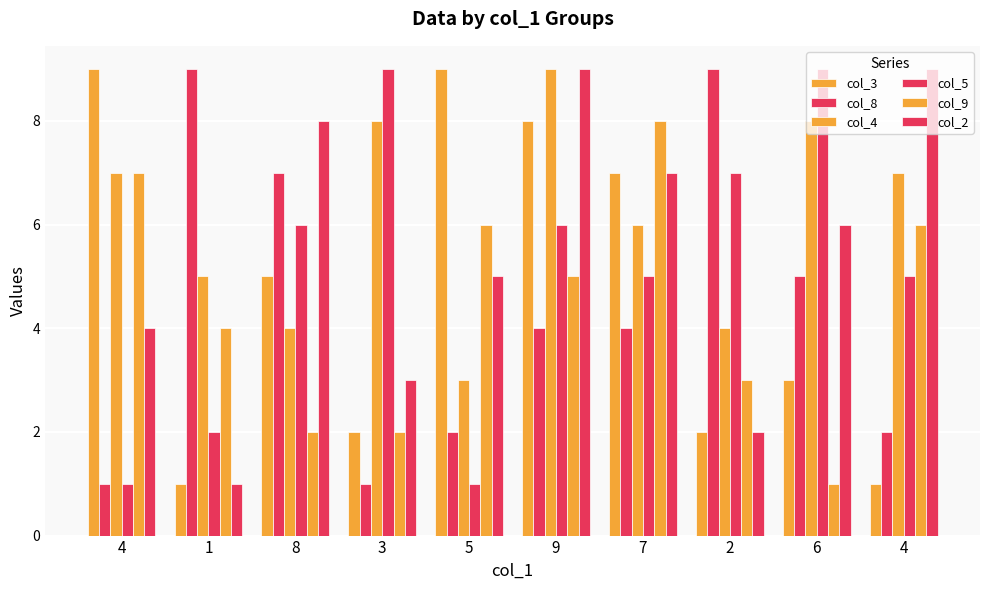

At which category is the sum across all series the highest?

9